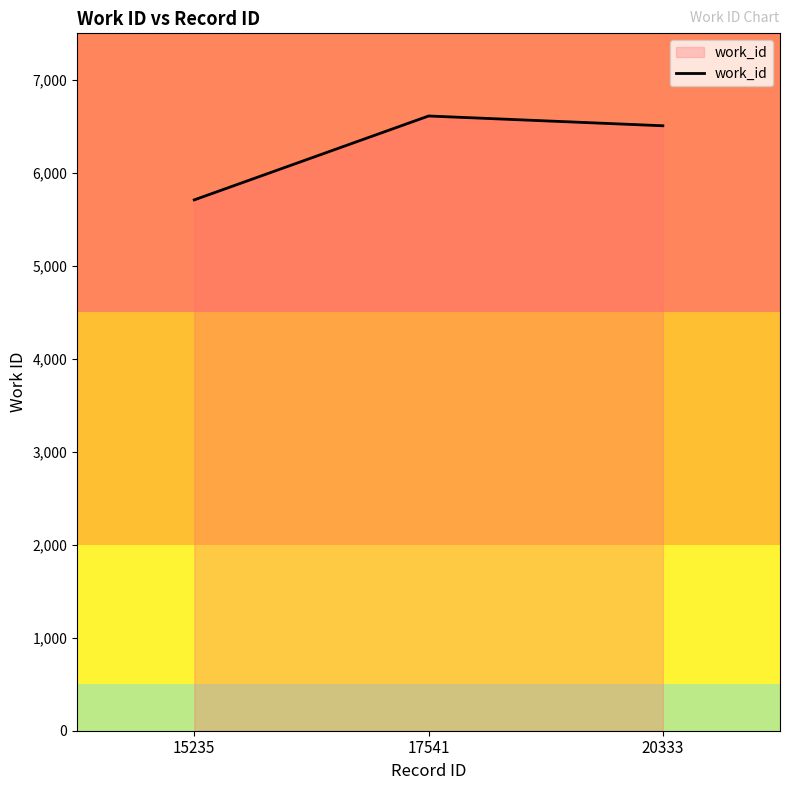

The value at 15235 is 5709. True or false?

True